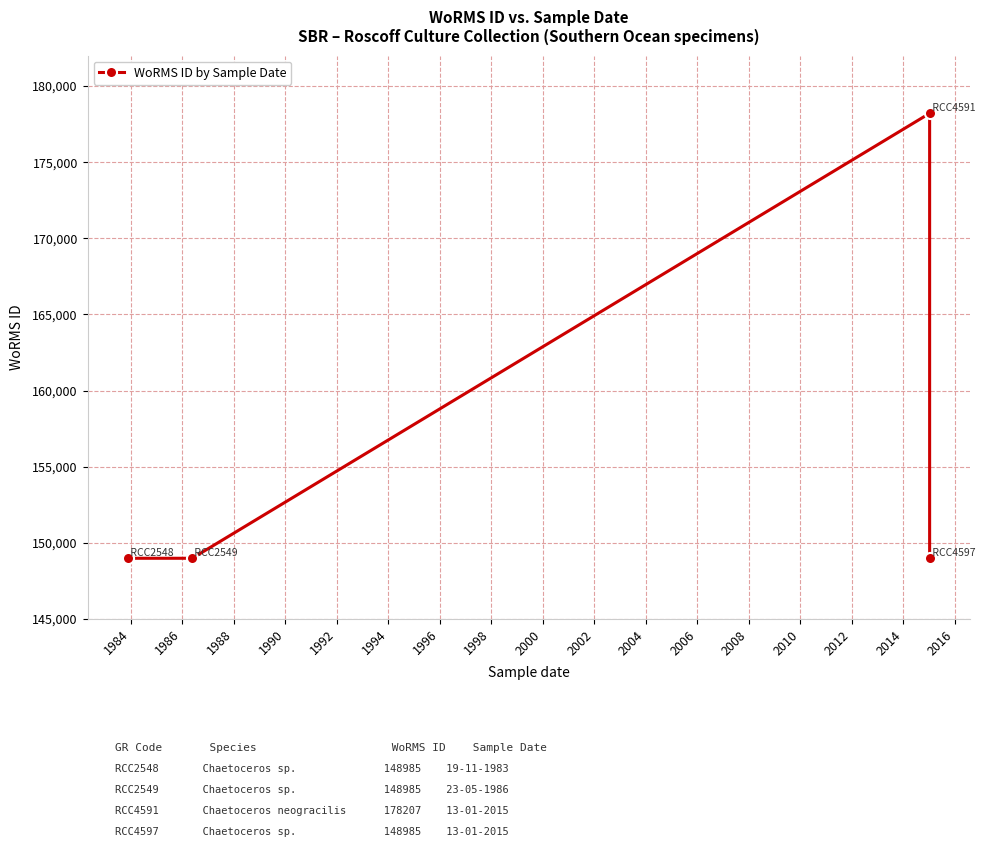

What is the average value?

156290